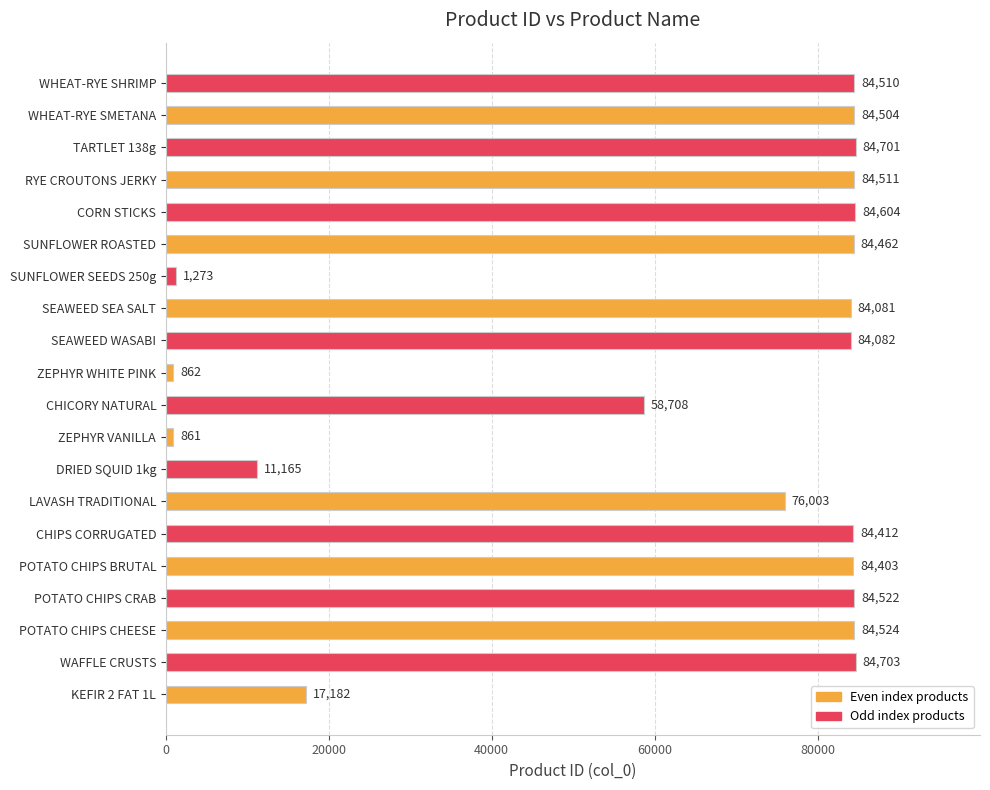

How many series are shown in this chart?

1